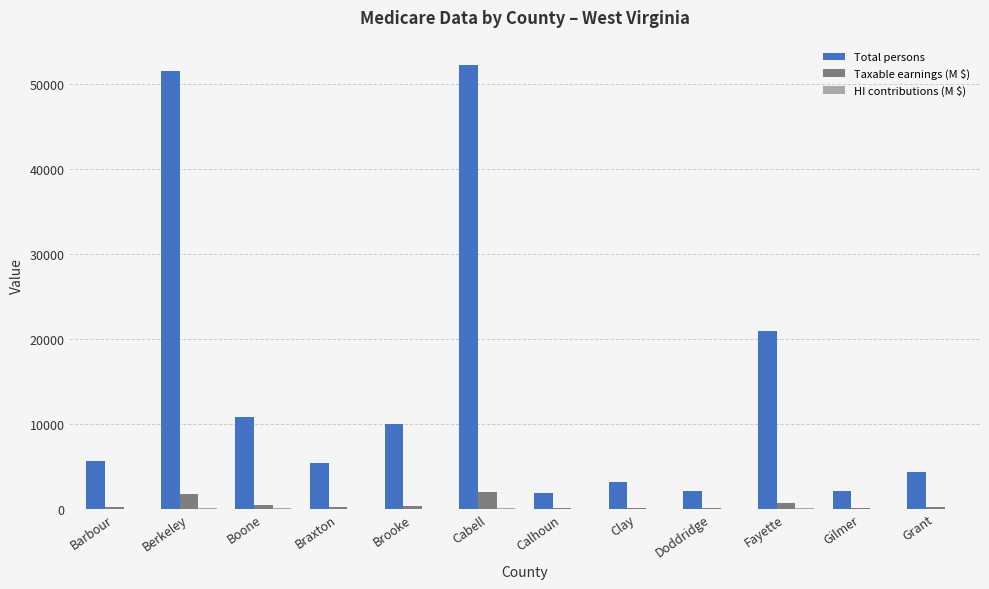

True or false: Total persons has a value of 8927.4 at Barbour.

False